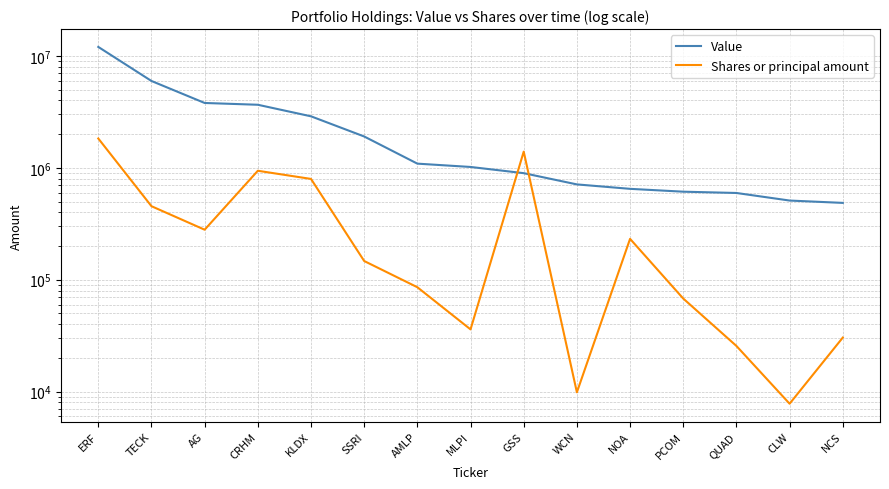

The Shares or principal amount series shows 748813 at ERF. True or false?

False